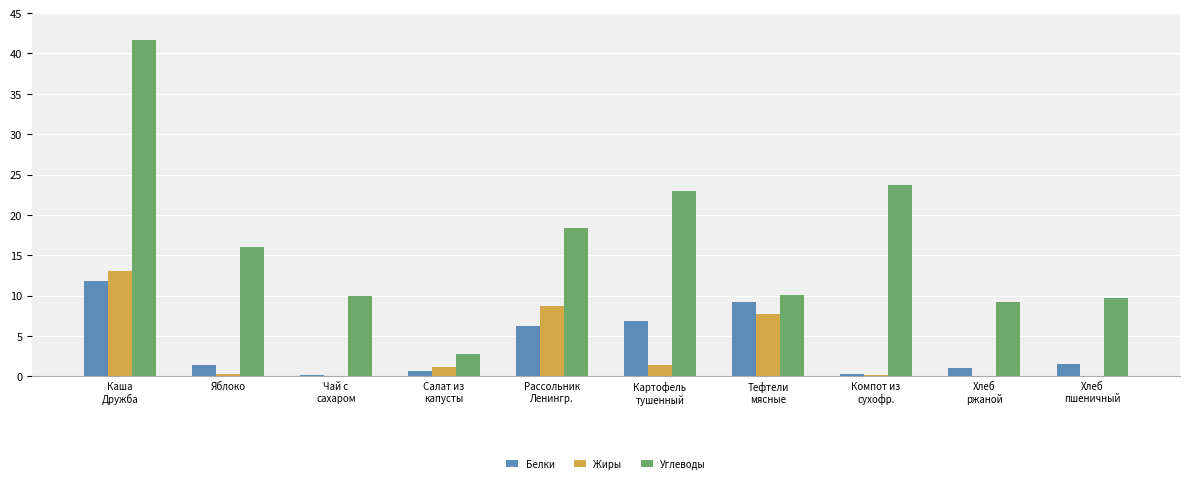

The Жиры series shows 0.0 at Хлеб
пшеничный. True or false?

True